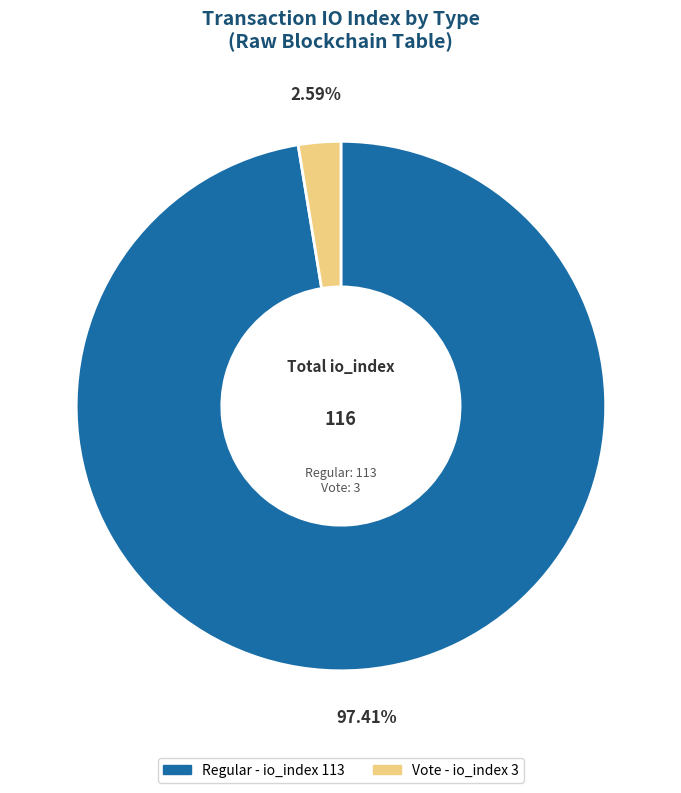

To the nearest percent, what is the average slice percentage?

50%